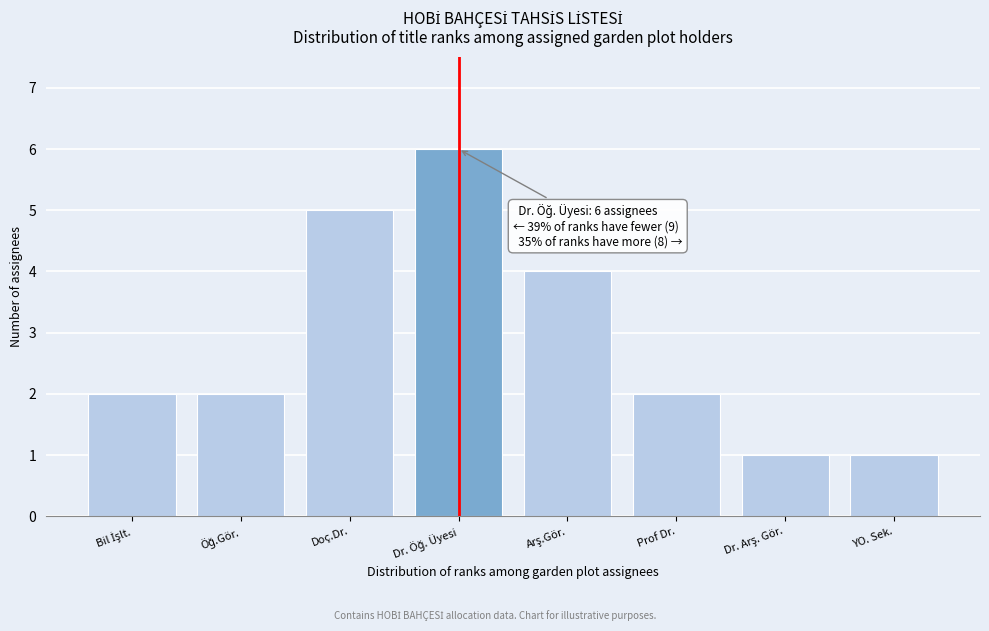

Reading left to right, list all the values displayed in this chart.

2	2	5	6	4	2	1	1